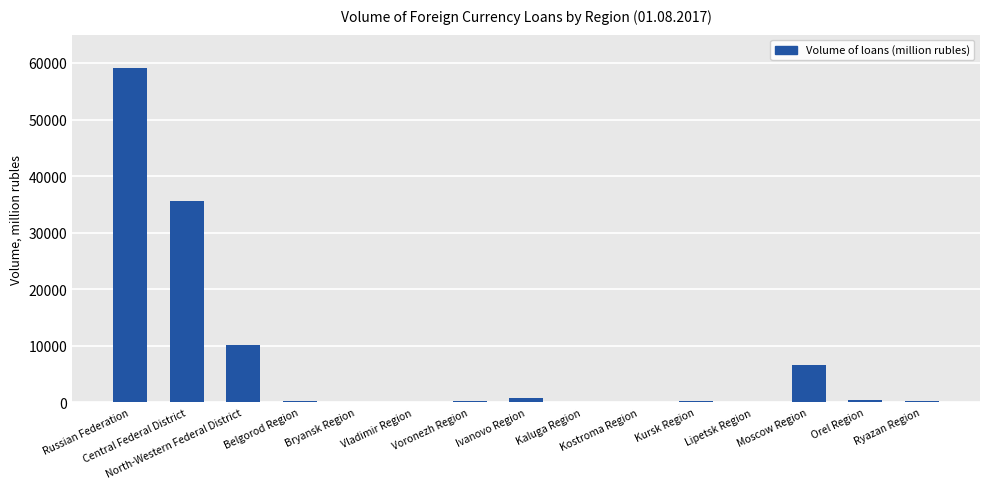

What is the greatest value displayed?

59074